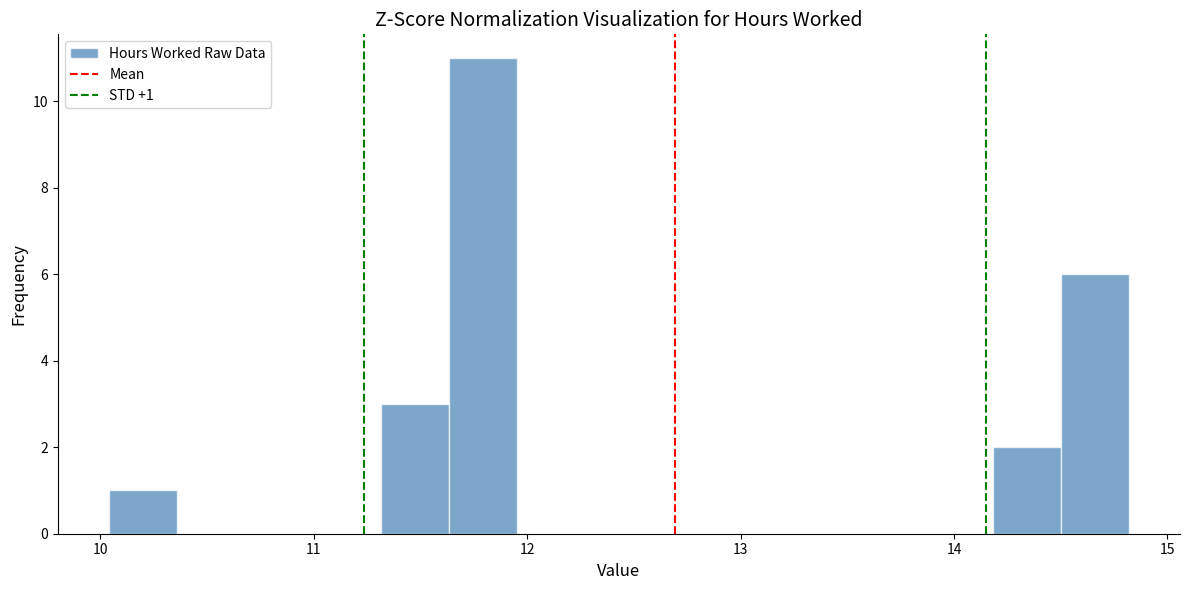

Read against the x-axis, roughly where is the centre of the tallest bar?

11.8